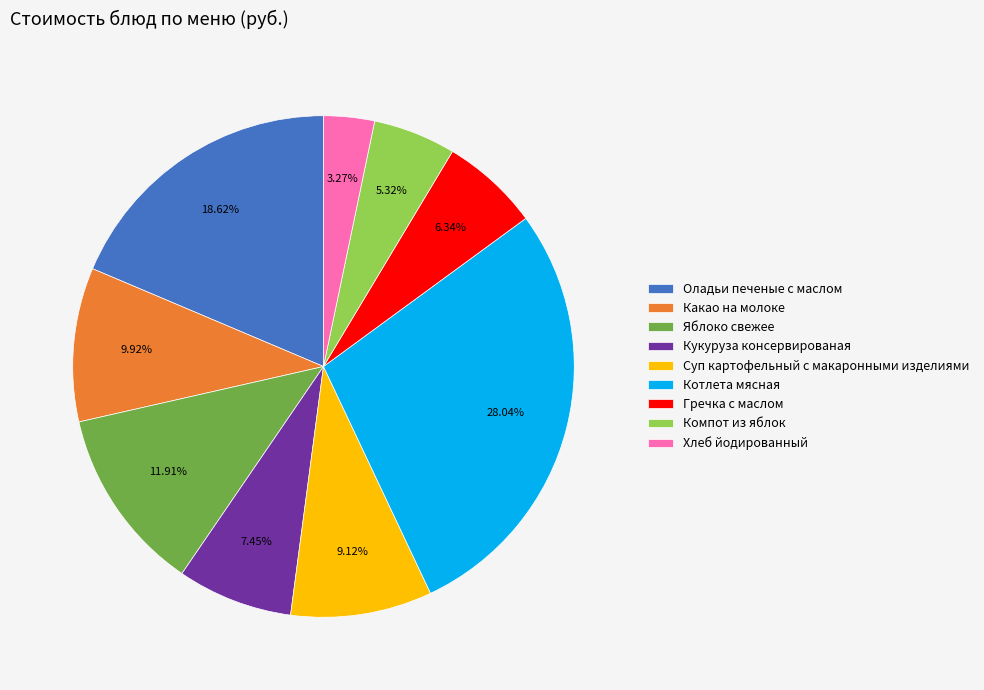

Which category has the biggest portion of the pie?

Котлета мясная